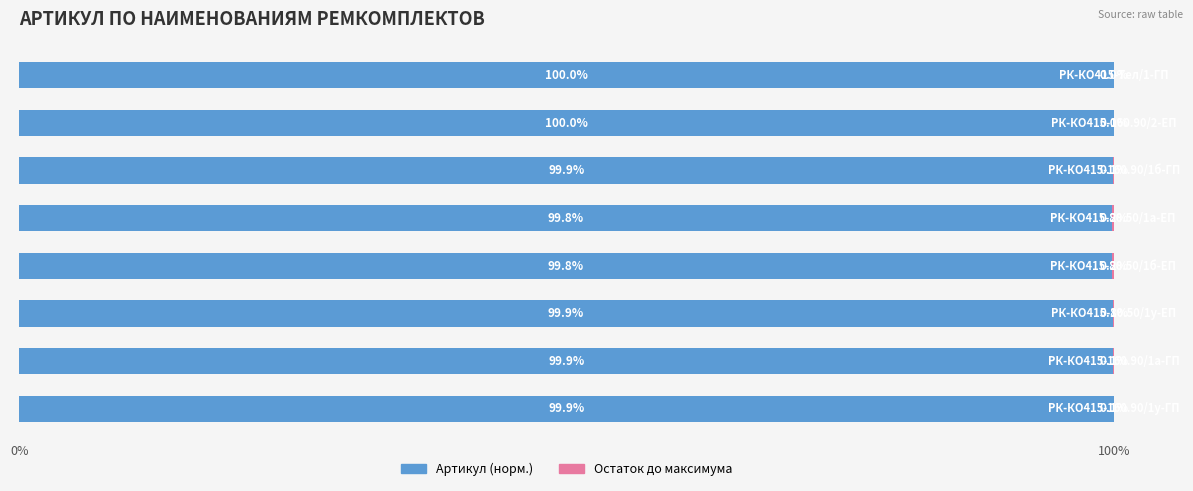

How many distinct data groups are displayed?

2